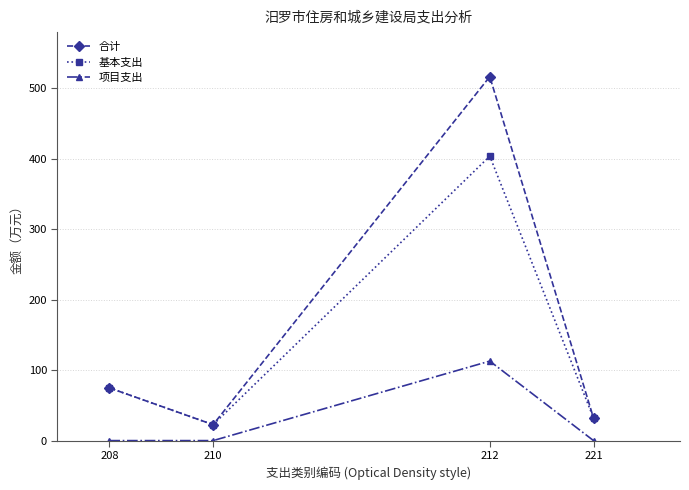

Where is the first local minimum for 基本支出?

210